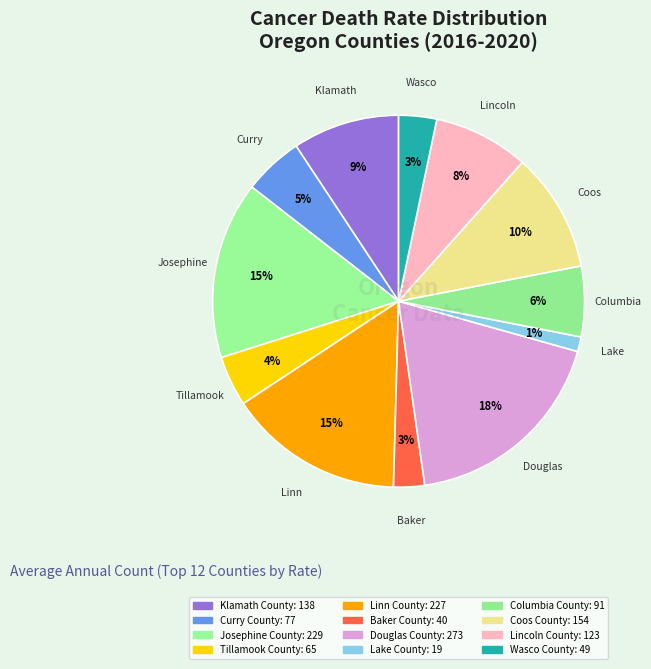

Which slice is the smallest?

Lake County